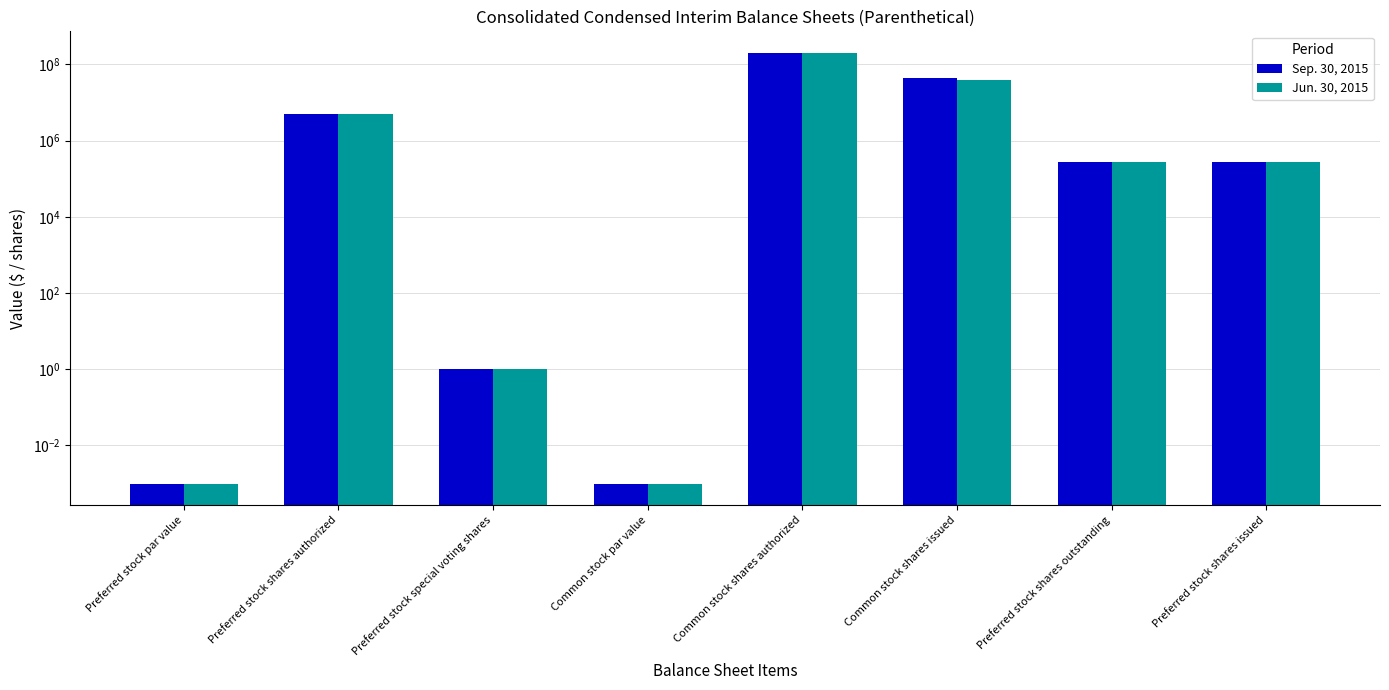

List the series in order of their overall mean, highest first.

Sep. 30, 2015, Jun. 30, 2015